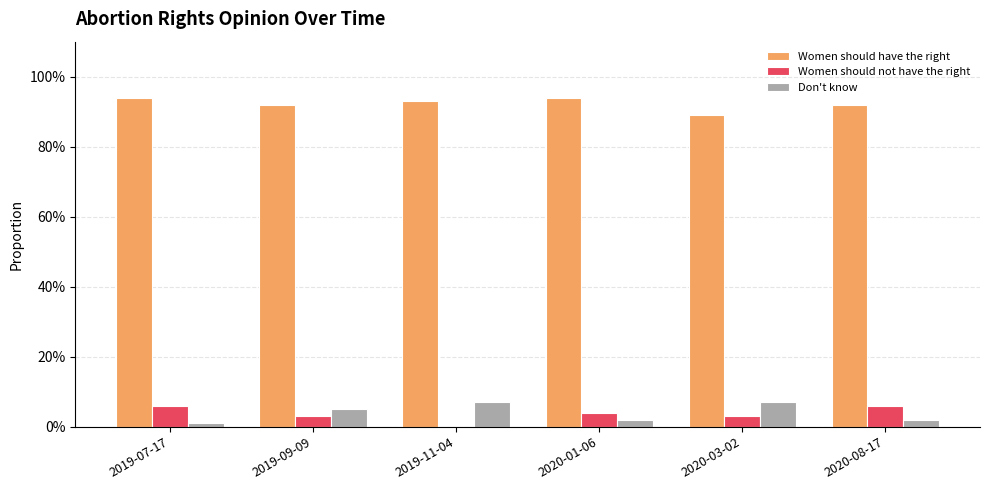

What is the maximum value shown in the chart?

94.0